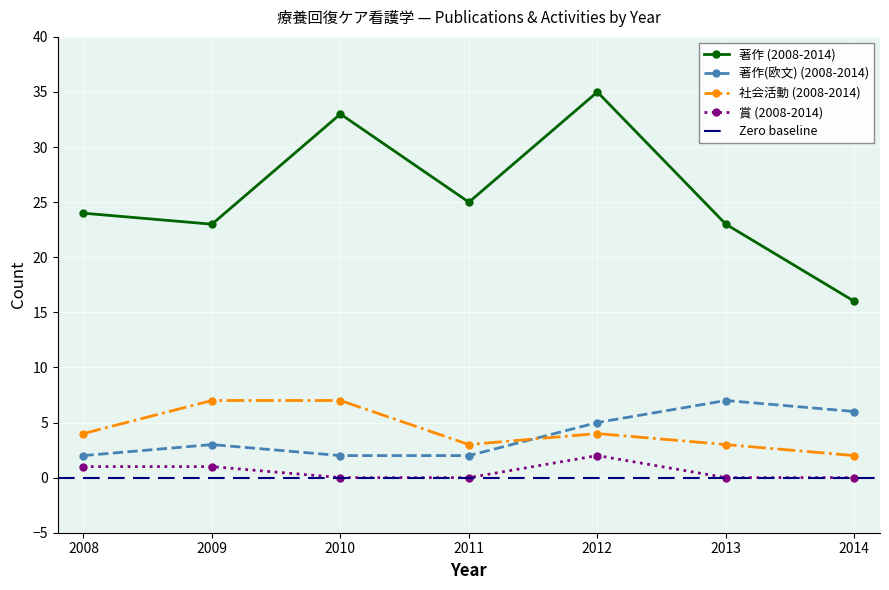

What is the greatest value displayed?

35